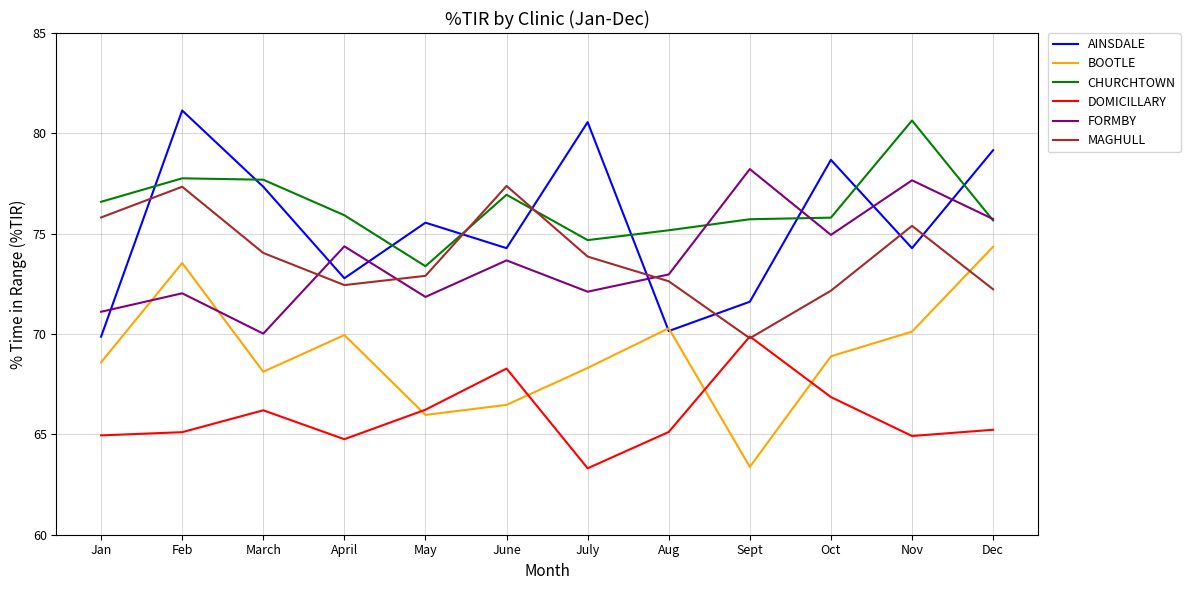

What is the total value across all series at June?

437.0